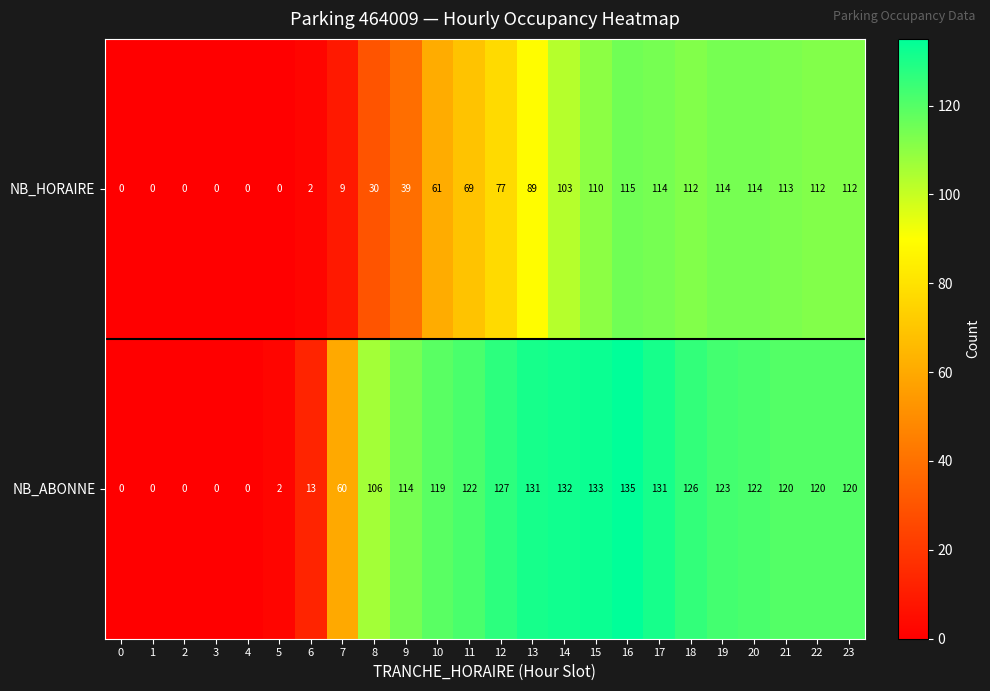

How many distinct data groups are displayed?

2